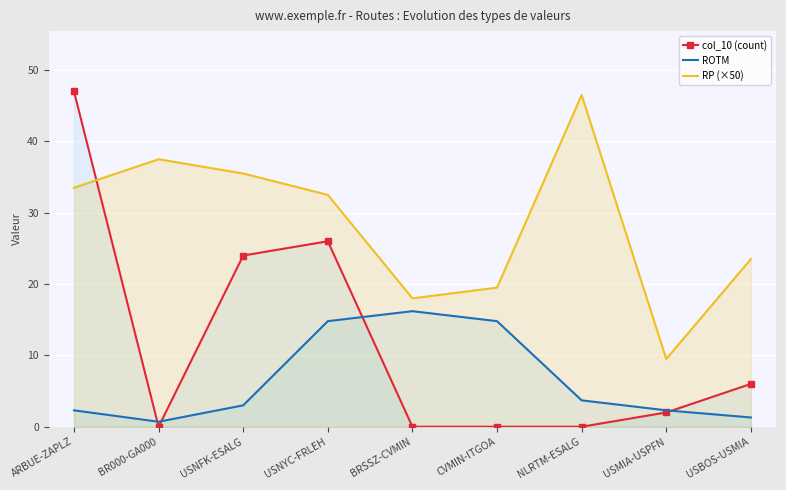

Reading right to left, transcribe all the data shown in this chart.

col_10 (count): USBOS-USMIA=6.0	USMIA-USPFN=2.0	NLRTM-ESALG=0.0	CVMIN-ITGOA=0.0	BRSSZ-CVMIN=0.0	USNYC-FRLEH=26.0	USNFK-ESALG=24.0	BR000-GA000=0.0	ARBUE-ZAPLZ=47.0
ROTM: USBOS-USMIA=1.3	USMIA-USPFN=2.3	NLRTM-ESALG=3.7	CVMIN-ITGOA=14.8	BRSSZ-CVMIN=16.2	USNYC-FRLEH=14.8	USNFK-ESALG=3.0	BR000-GA000=0.7	ARBUE-ZAPLZ=2.3
RP (×50): USBOS-USMIA=23.5	USMIA-USPFN=9.5	NLRTM-ESALG=46.5	CVMIN-ITGOA=19.5	BRSSZ-CVMIN=18.0	USNYC-FRLEH=32.5	USNFK-ESALG=35.5	BR000-GA000=37.5	ARBUE-ZAPLZ=33.5